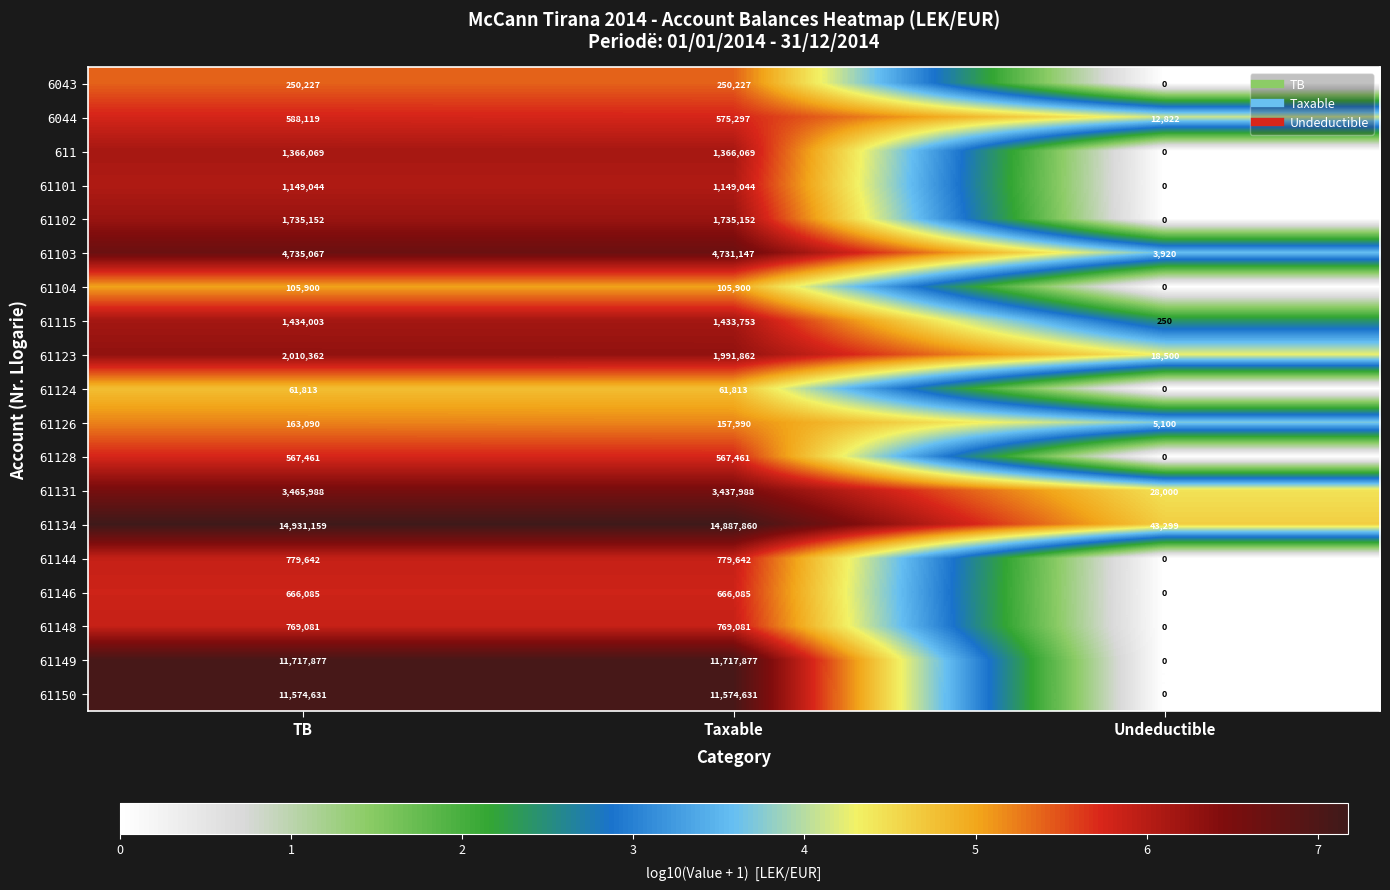

At how many categories does at least one series exceed 5?

3